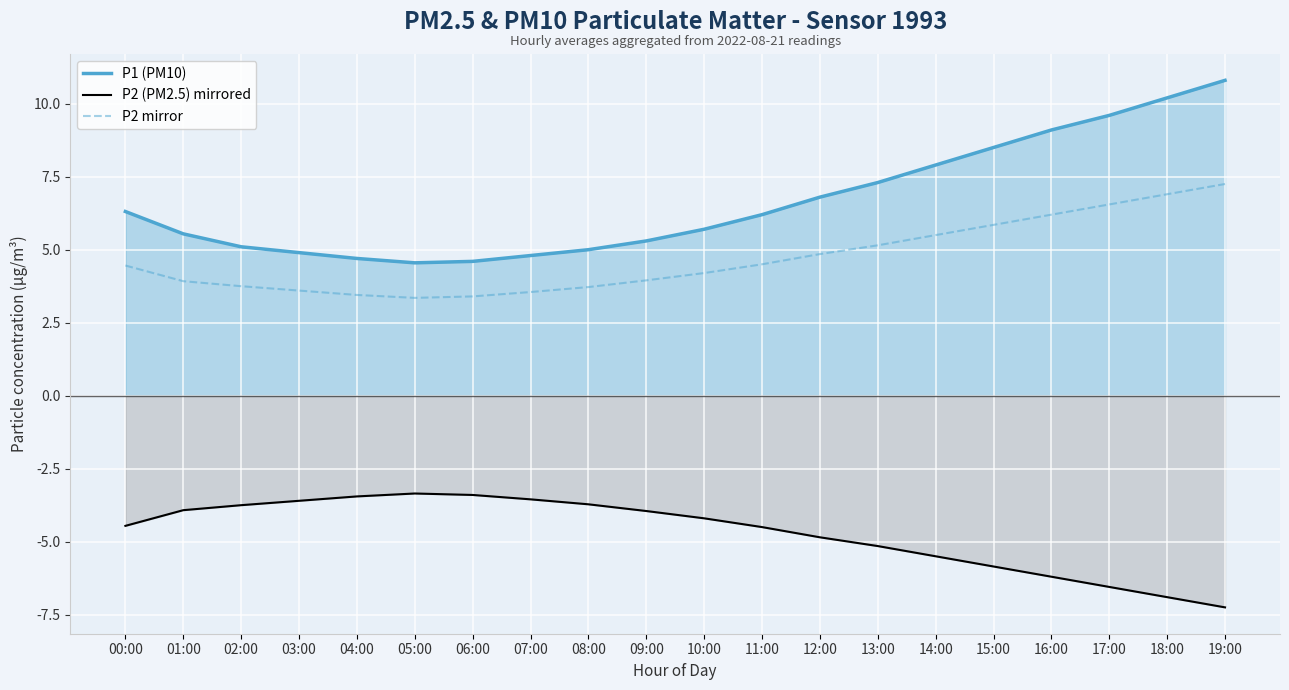

Rank the series by their maximum value, from highest to lowest.

P1 (PM10), P2 mirror, P2 (PM2.5) mirrored